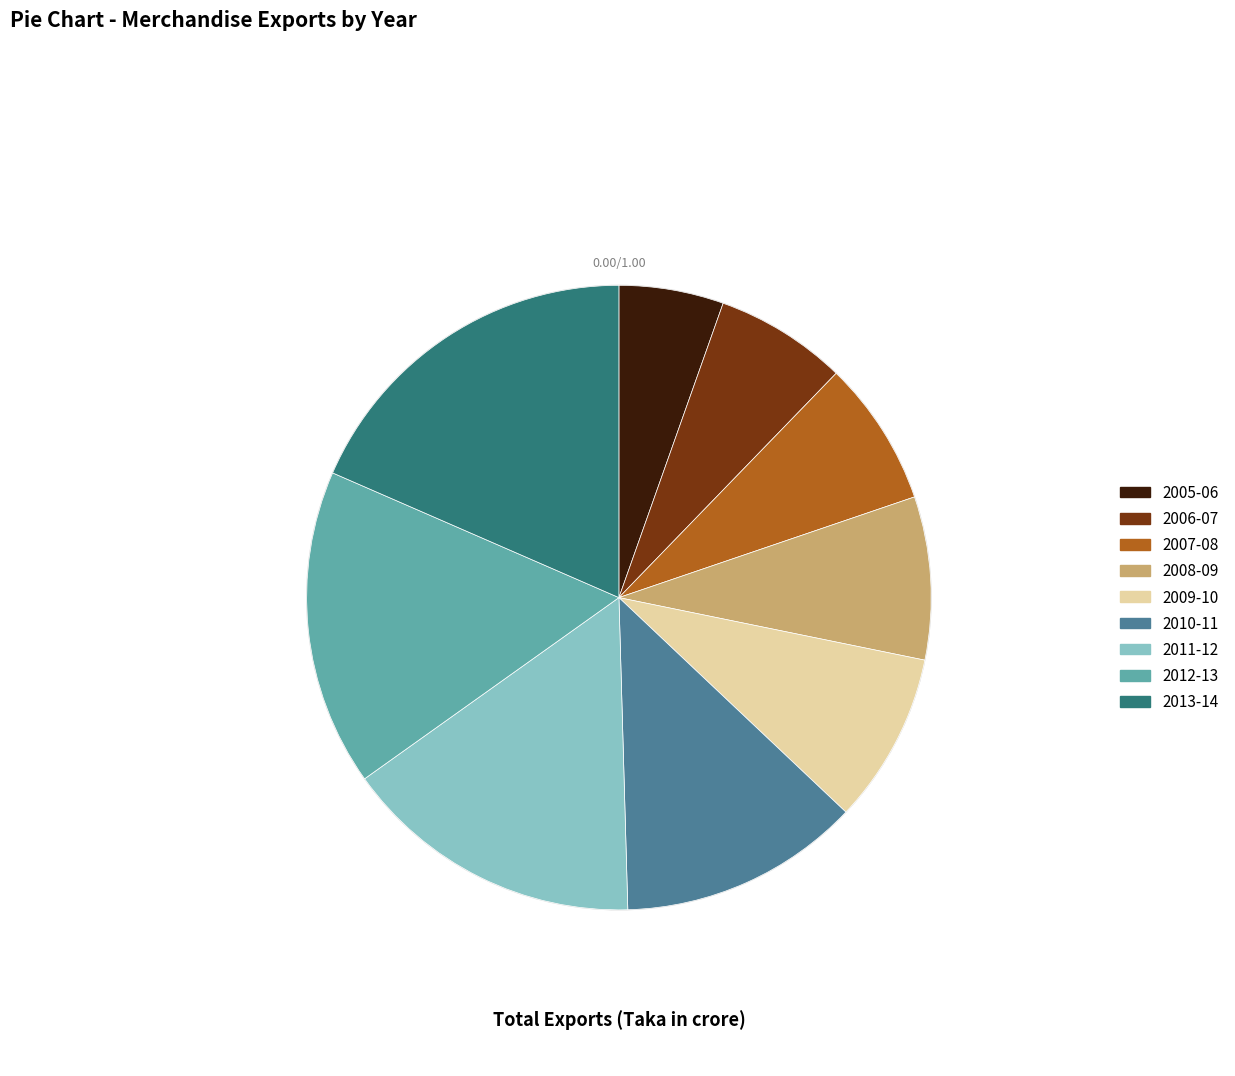

How many slices are in this pie chart?

9